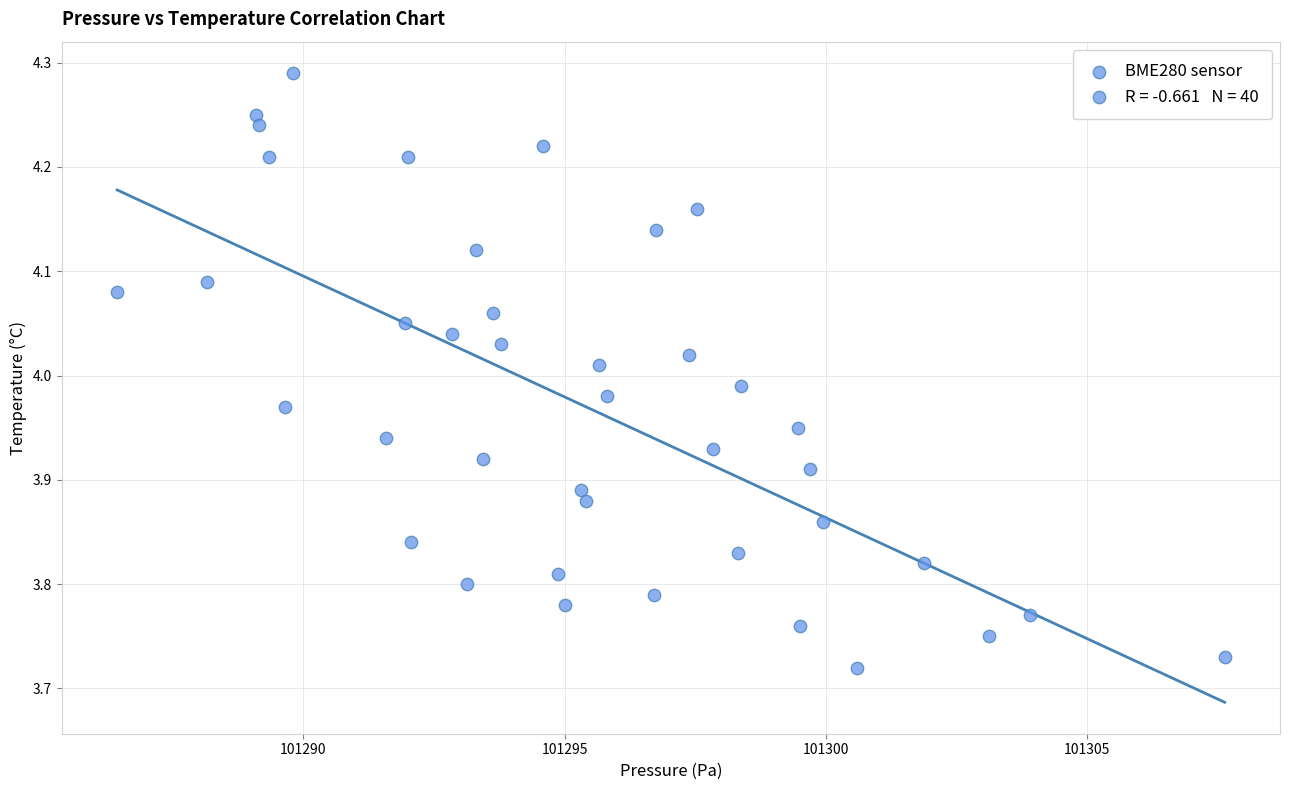

What is the range of Y values (max minus min)?

0.6